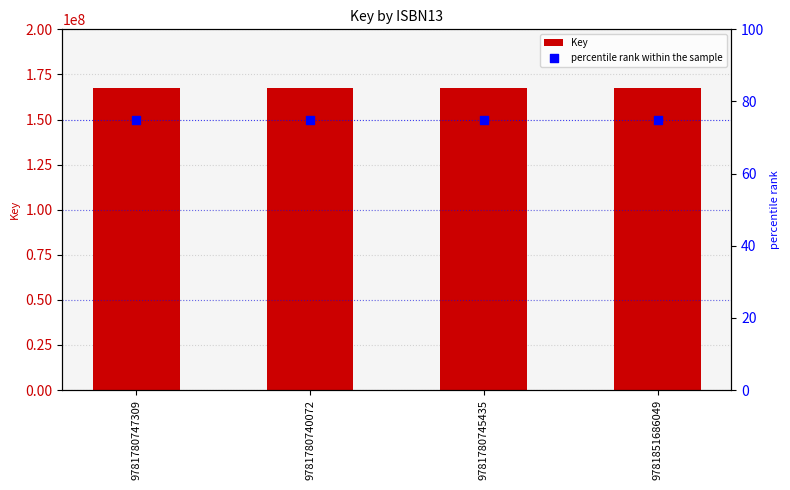

Which series reaches the minimum Y coordinate?

percentile rank within the sample